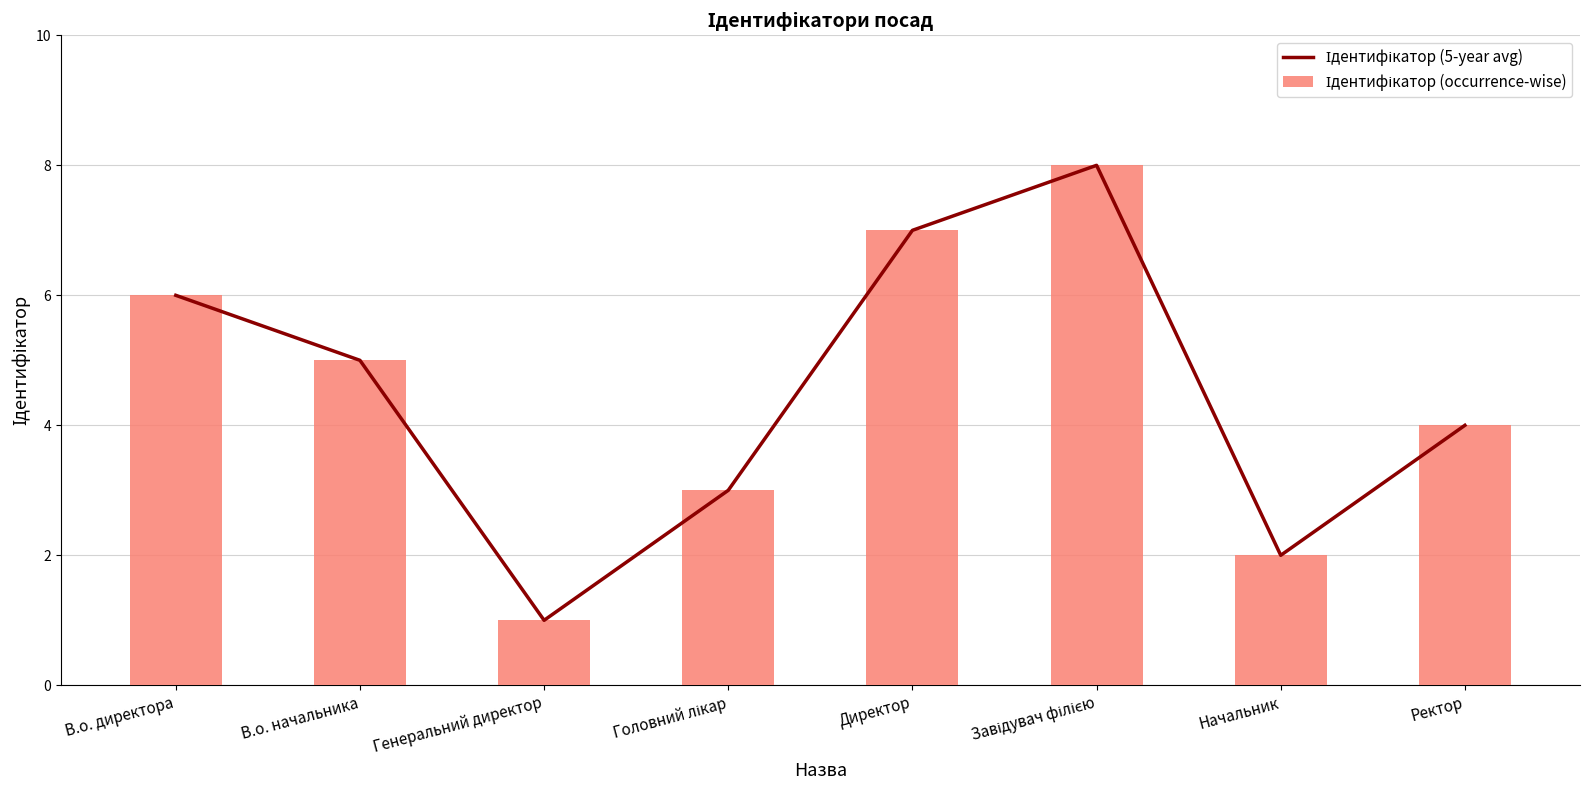

What is the value of the Ідентифікатор (5-year avg) bar at the 7th from the left?

2